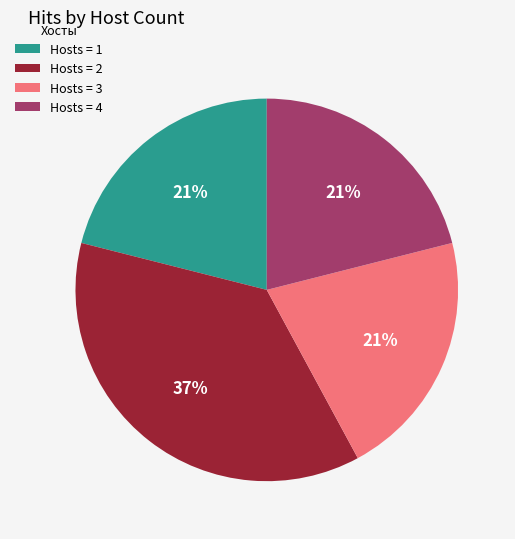

To the nearest percent, what is the average slice percentage?

25%